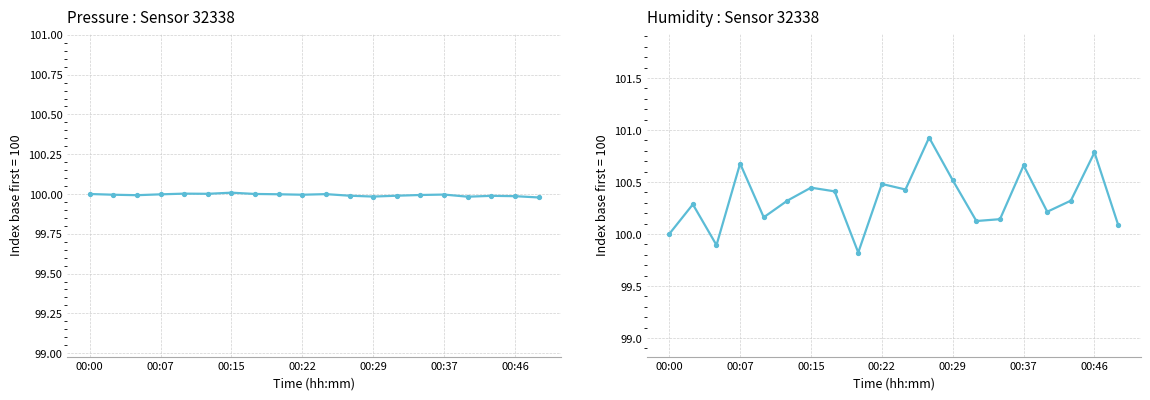

True or false: pressure has a value of 42.5 at 13.

False